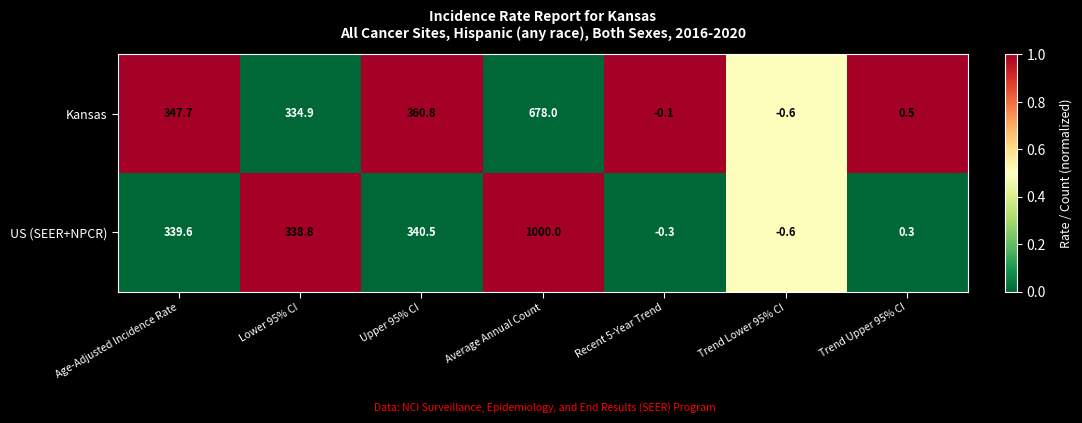

Reading right to left, list all the values displayed in this chart.

Kansas: 0.5	-0.6	-0.1	678.0	360.8	334.9	347.7
US (SEER+NPCR): 0.3	-0.6	-0.3	1000.0	340.5	338.8	339.6